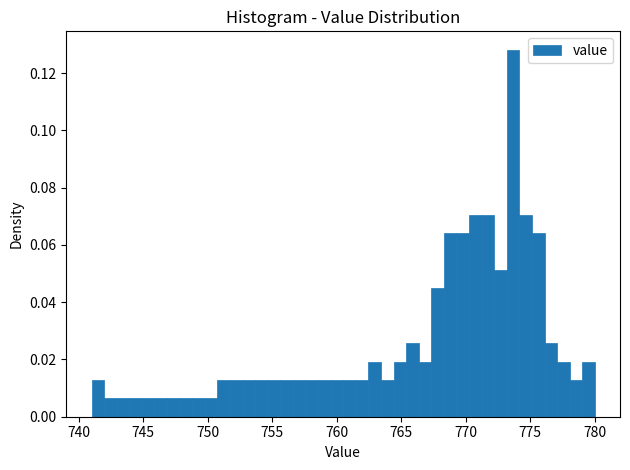

Around what value on the x-axis is the tallest bar? Give the approximate position of its centre, as read against the axis.

773.5